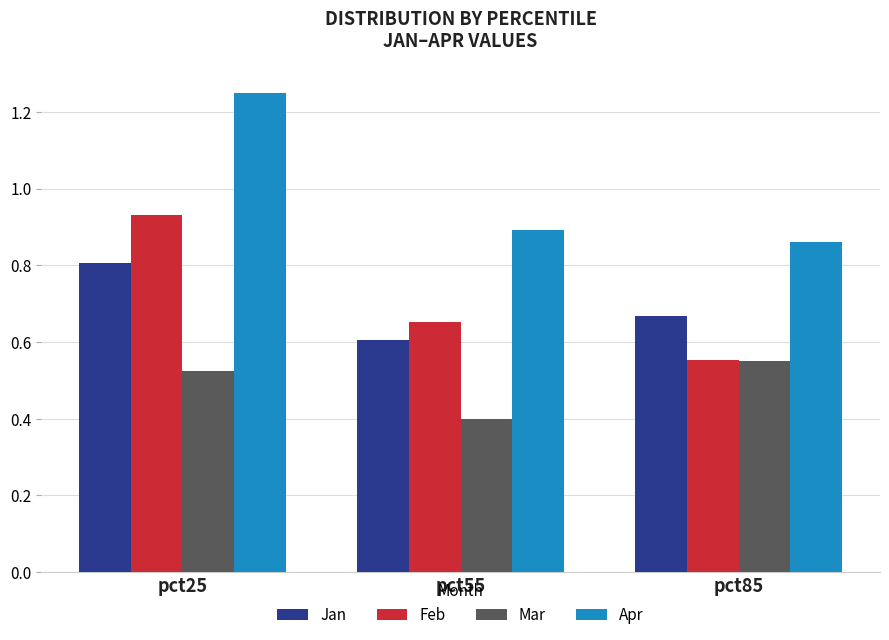

Which label corresponds to the smallest value in the chart?

pct55